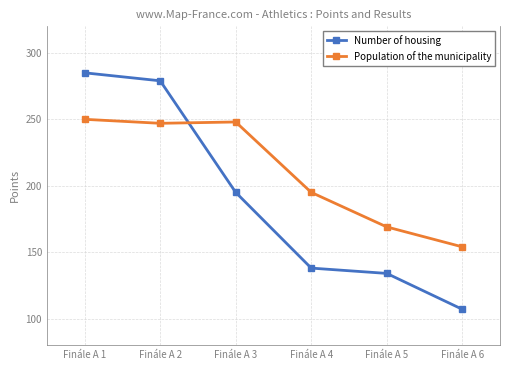

What is the sum of all Number of housing values?

1138